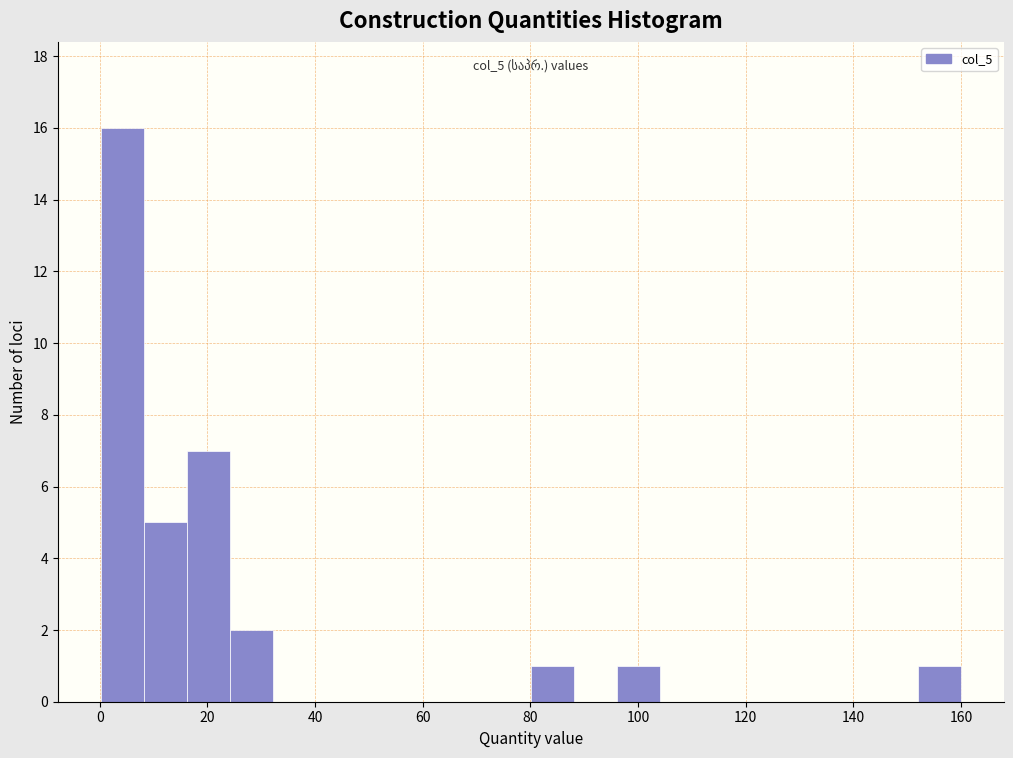

Read against the x-axis, roughly where is the centre of the tallest bar?

4